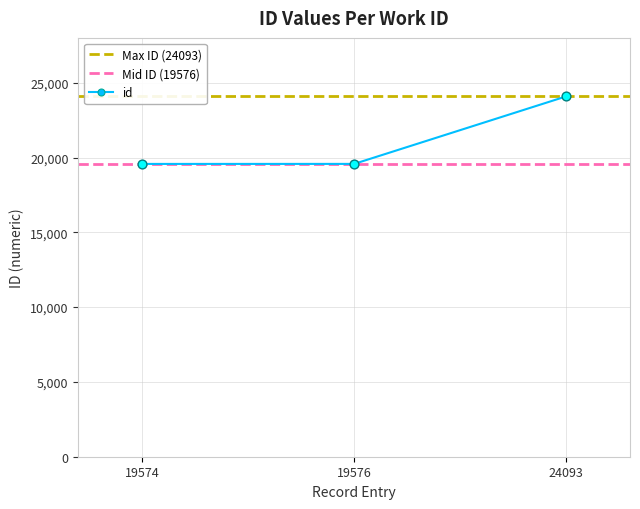

Is it true that id equals 19574 at 19574?

True